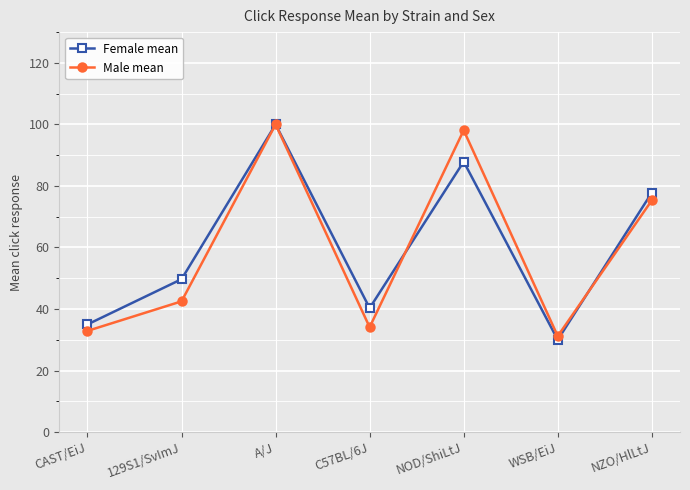

At how many categories does at least one series exceed 53?

3